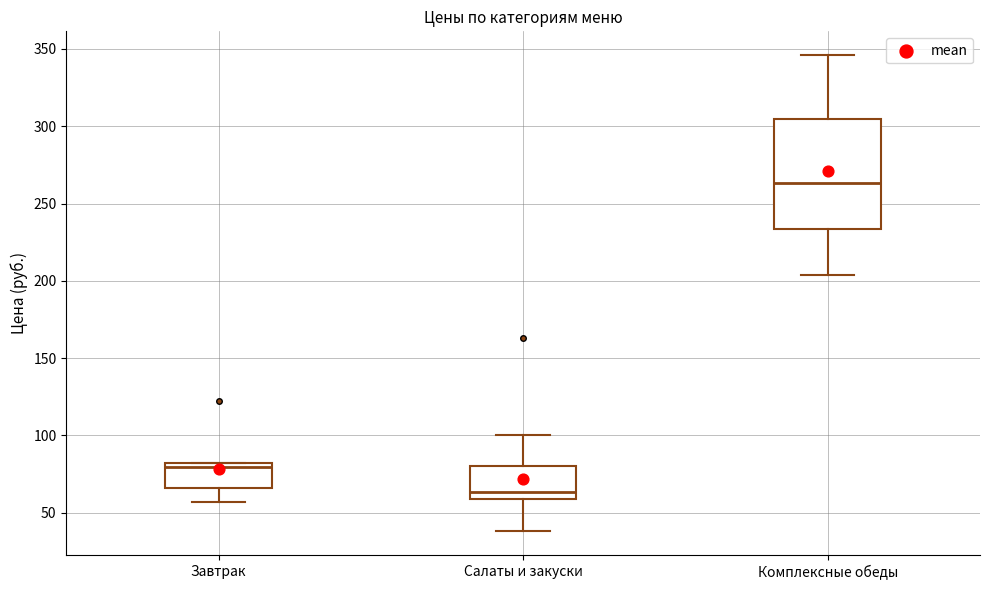

Where does the lower whisker of the box for Салаты и закуски end on the y-axis? The values are not printed on the chart, so give them approximately, as read against the axis.

40